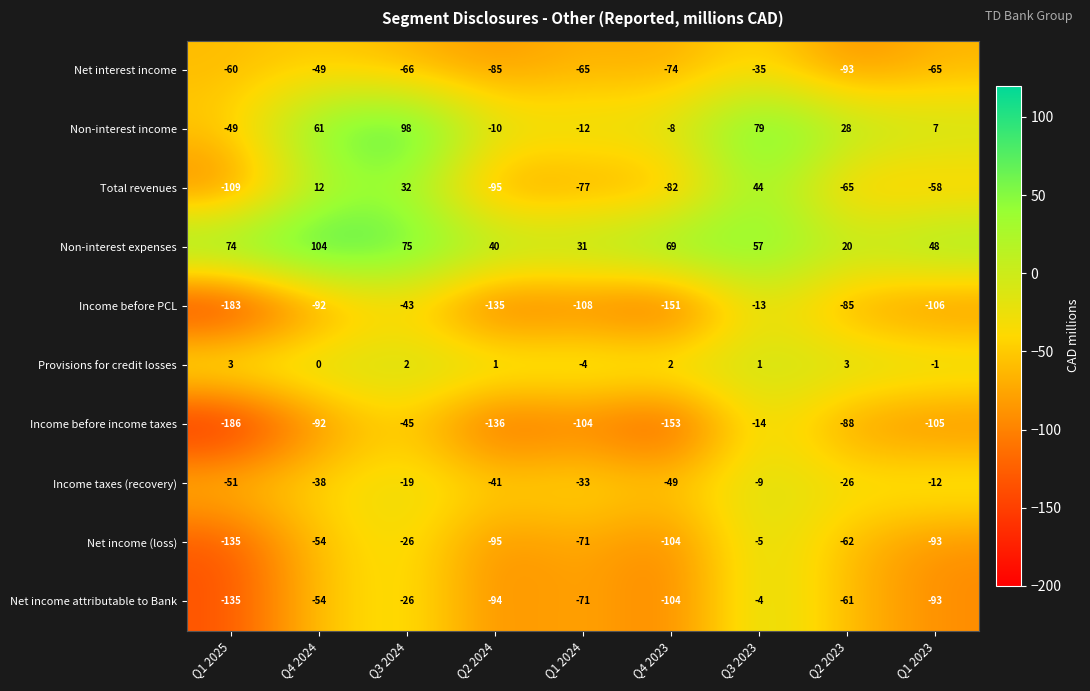

List the labels in order of Income before PCL value, smallest first.

Q1 2025, Q4 2023, Q2 2024, Q1 2024, Q1 2023, Q4 2024, Q2 2023, Q3 2024, Q3 2023